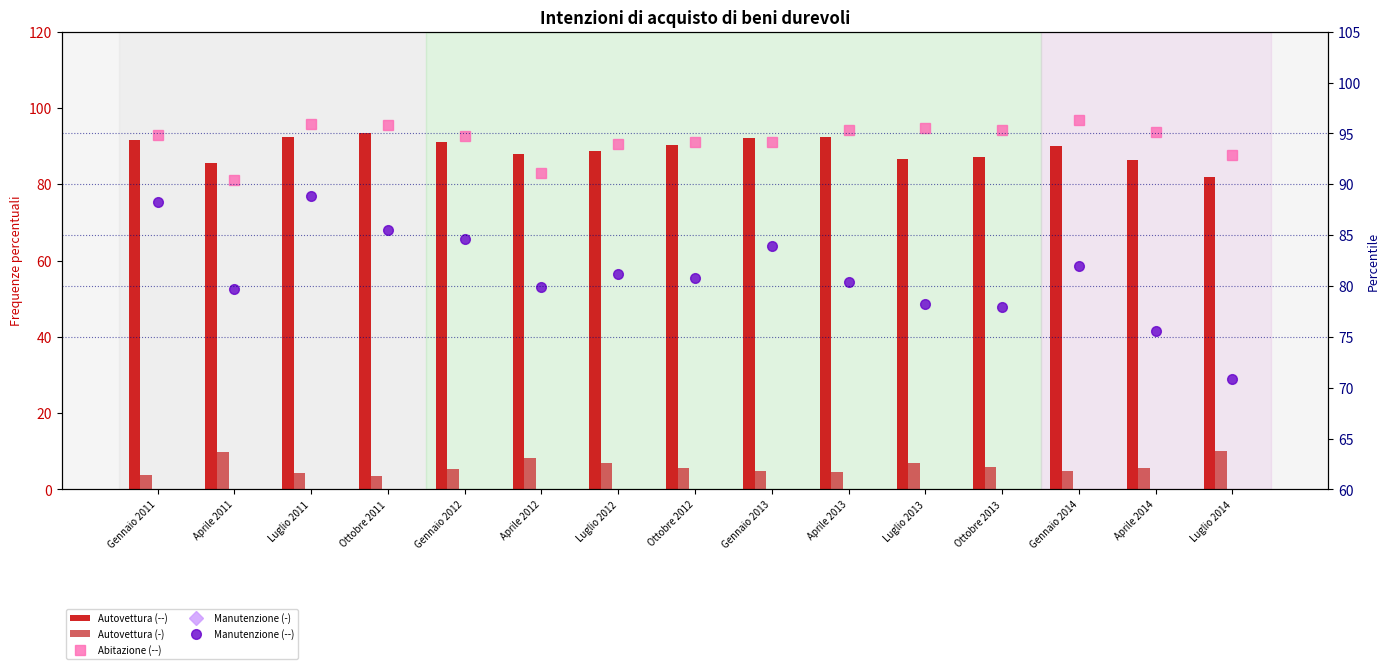

True or false: Manutenzione (-) has a value of 7.2 at Ottobre 2013.

True